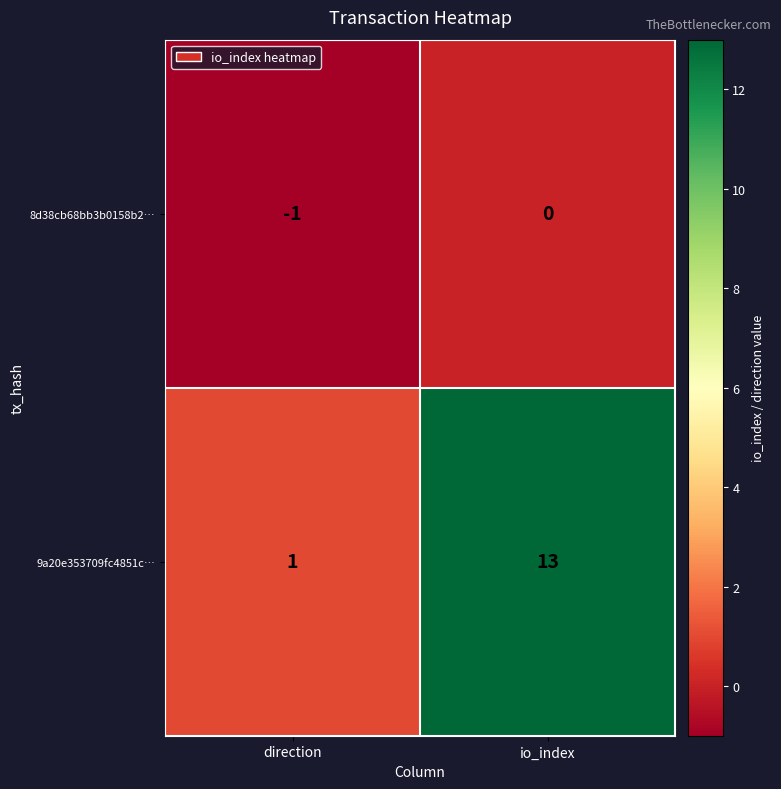

The 9a20e353709fc4851c… series shows 13 at io_index. True or false?

True